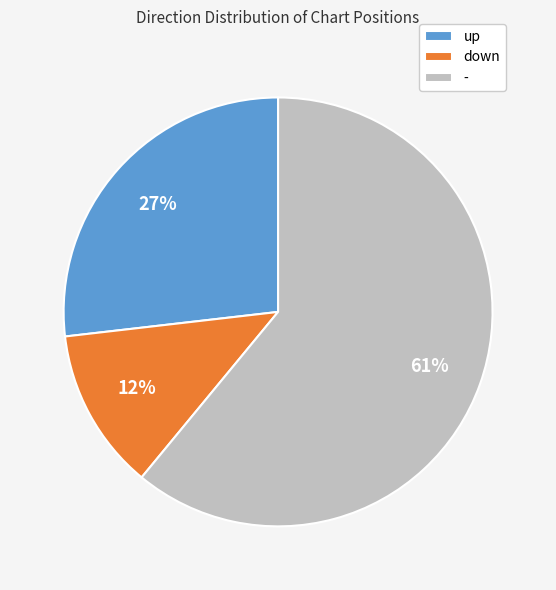

The down slice represents 23% of the pie. True or false?

False